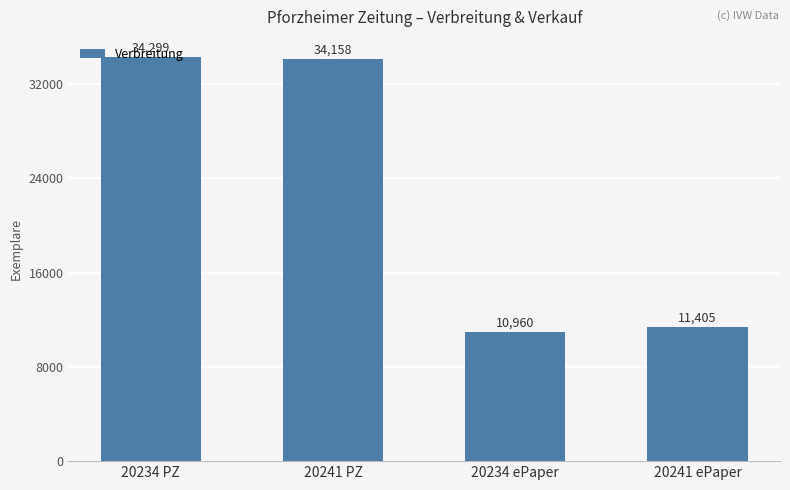

At which label does the data first exceed 34158?

20234 PZ